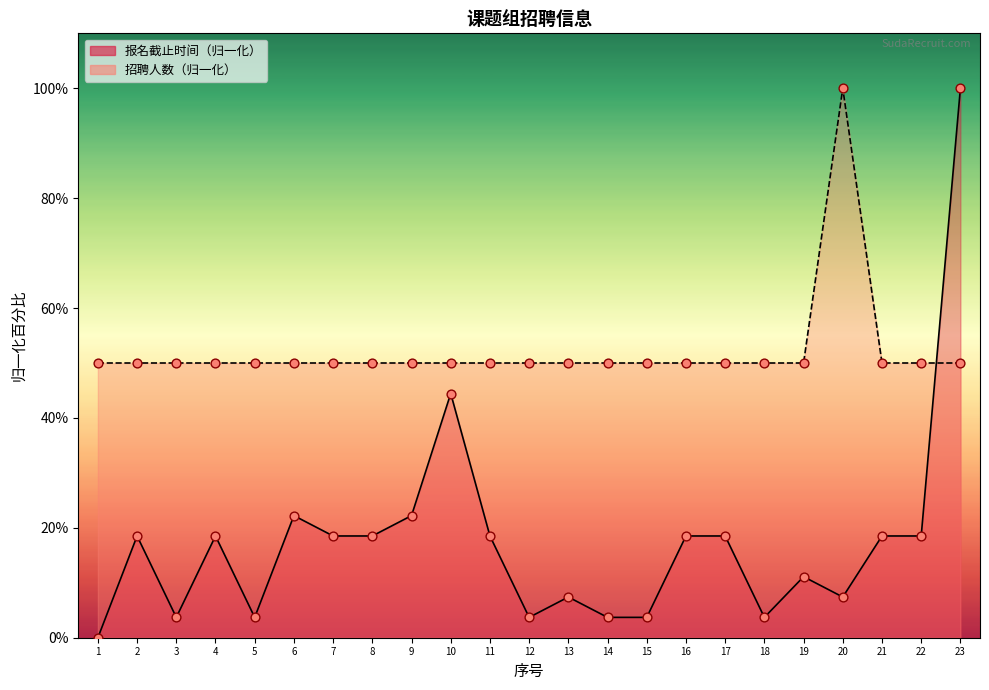

At which category is the sum across all series the highest?

23